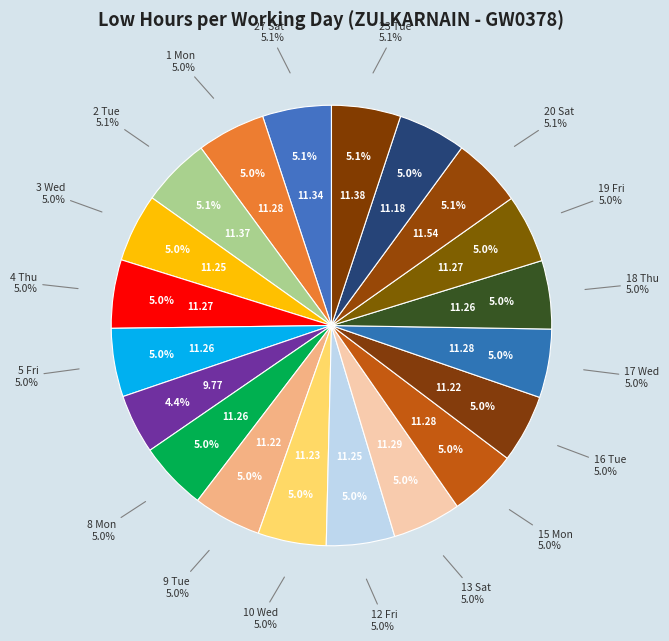

How many slices are in this pie chart?

20